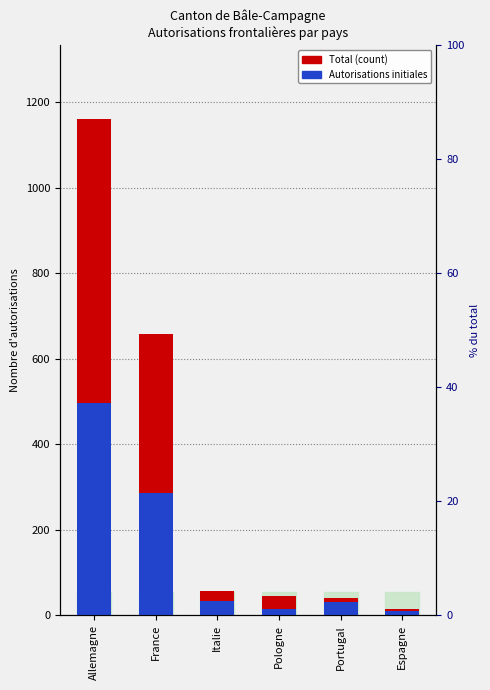

At which label does Autorisations initiales first exceed 34?

Allemagne